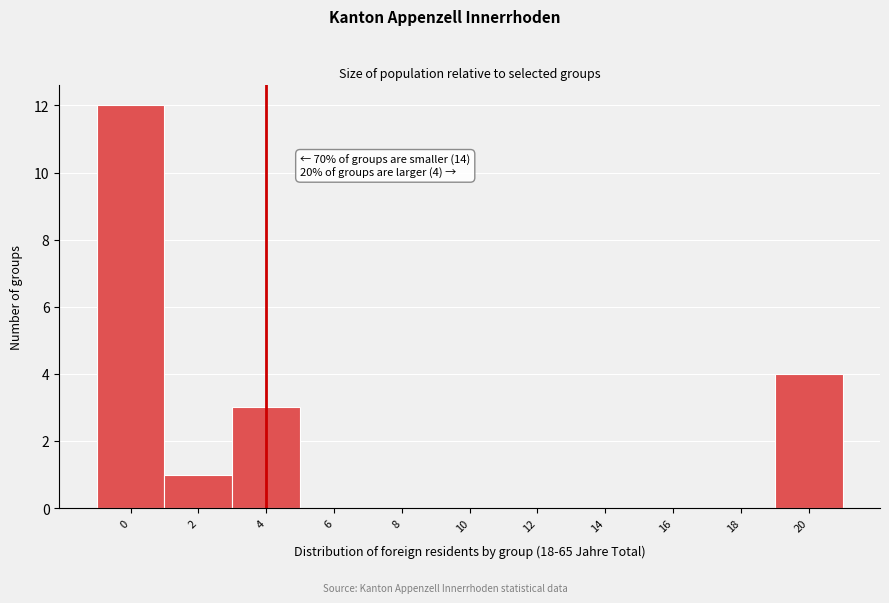

Reading right to left, extract all data points from this chart.

20=4	18=0	16=0	14=0	12=0	10=0	8=0	6=0	4=3	2=1	0=12